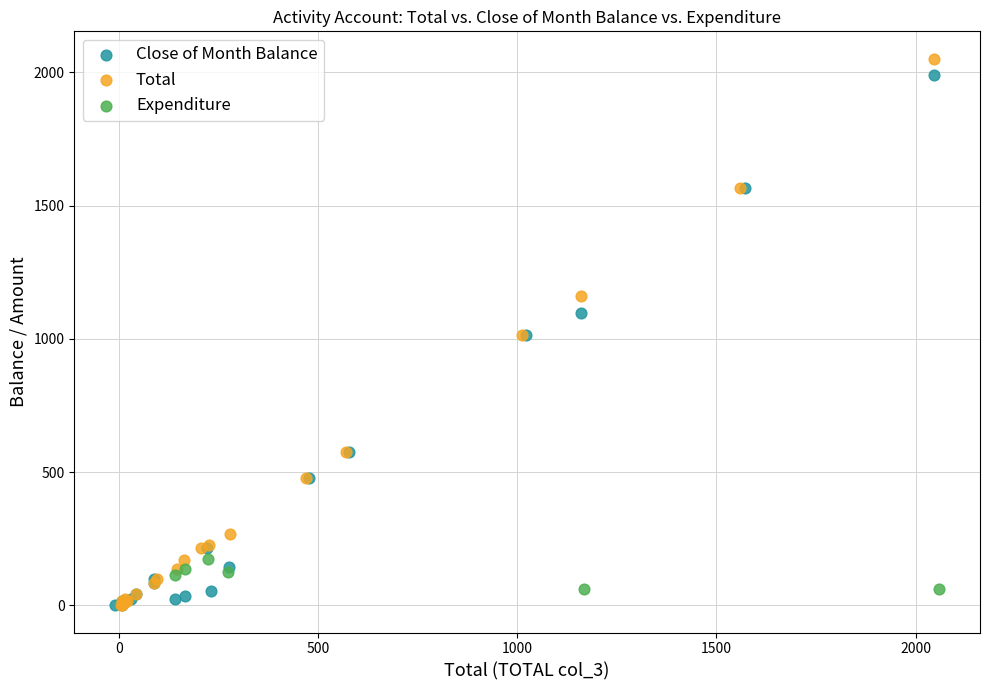

Which series has the largest Y range (max minus min)?

Total